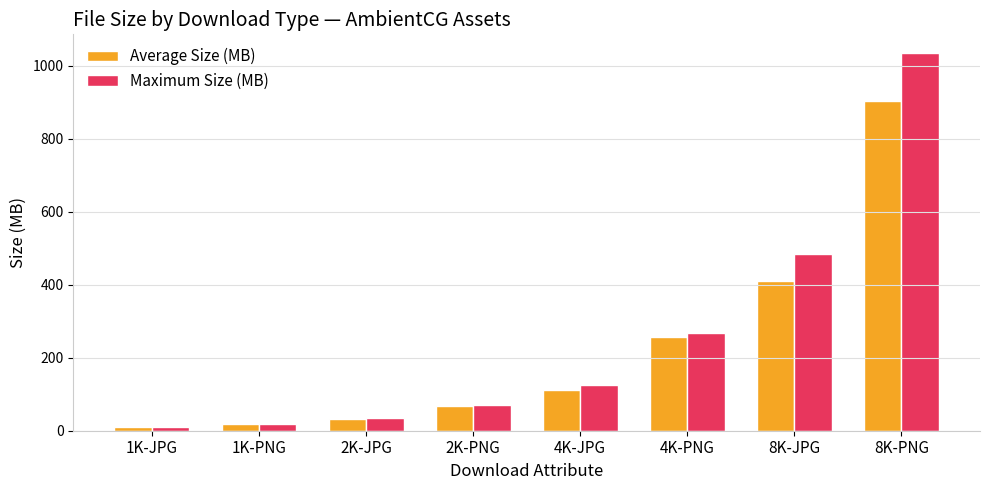

Does the chart contain any negative values?

No